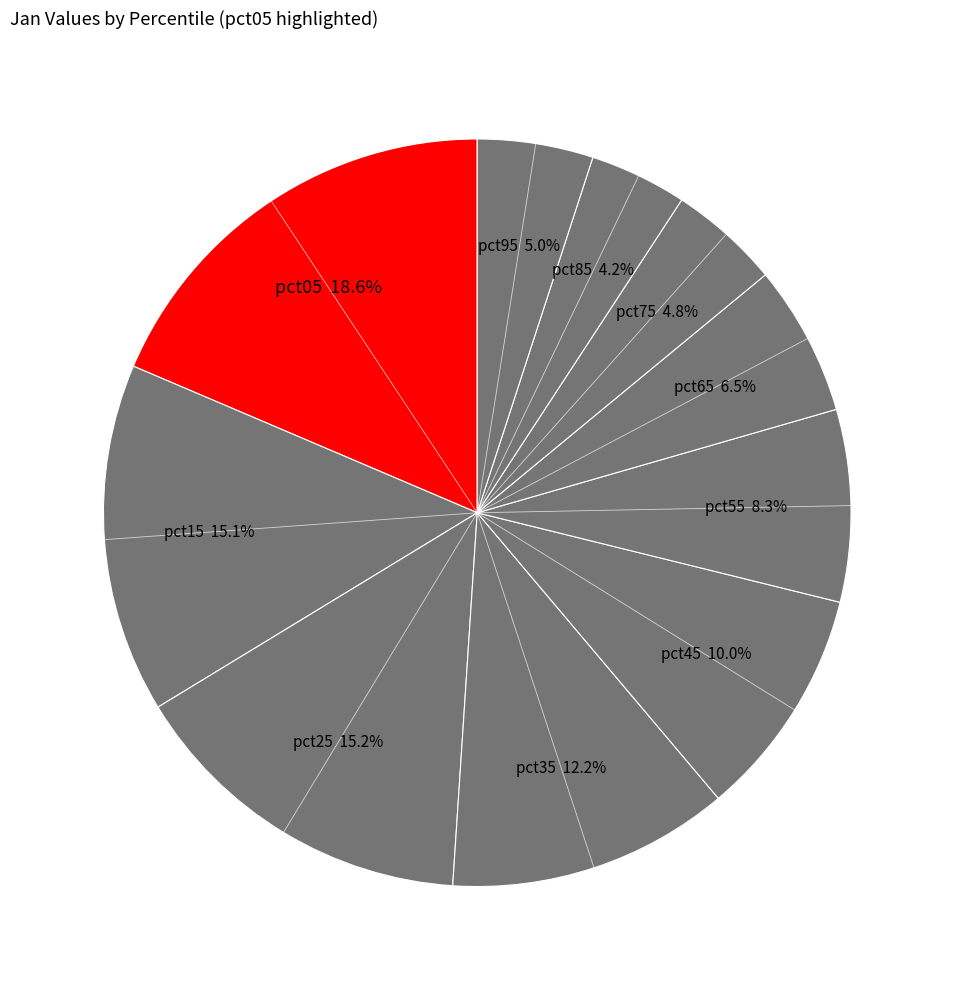

How many segments does this pie chart have?

10